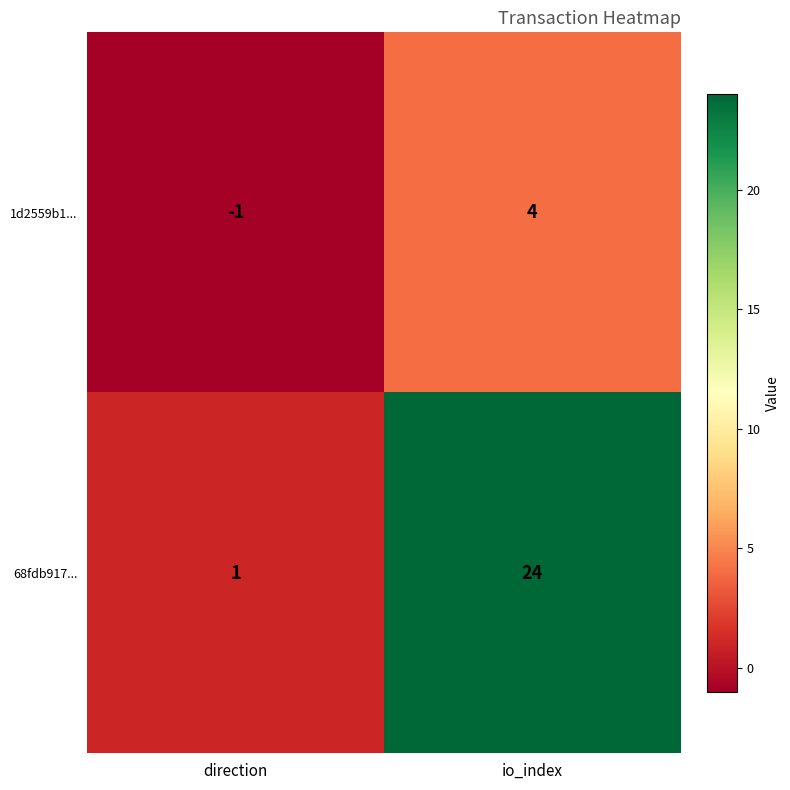

Which series has the largest total across all categories?

68fdb917...